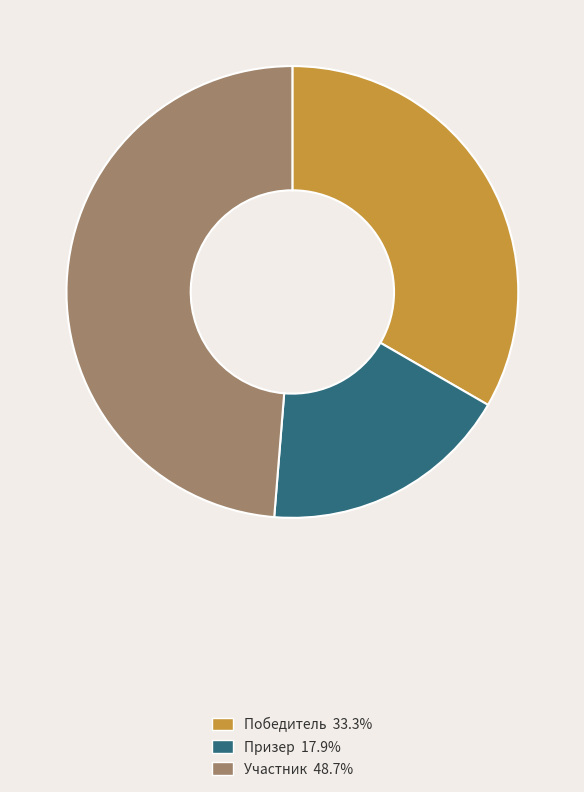

Which category has the biggest portion of the pie?

Участник